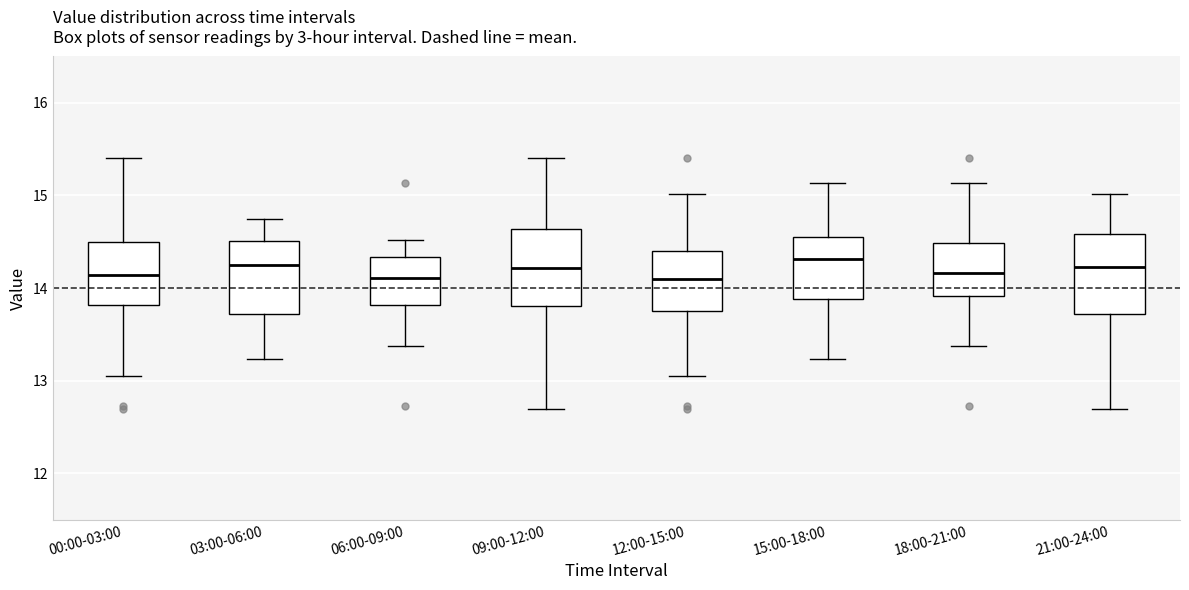

Reading left to right, read every box against the y-axis: the position of its median line, the range the box covers, and the ends of its whiskers. The values are not printed on the chart, so give them approximately, as read against the axis.

00:00-03:00: median 14.1, box 13.8 to 14.5, whiskers 13.1 to 15.4
03:00-06:00: median 14.3, box 13.7 to 14.5, whiskers 13.2 to 14.8
06:00-09:00: median 14.1, box 13.8 to 14.3, whiskers 13.4 to 14.5
09:00-12:00: median 14.2, box 13.8 to 14.6, whiskers 12.7 to 15.4
12:00-15:00: median 14.1, box 13.8 to 14.4, whiskers 13.1 to 15.0
15:00-18:00: median 14.3, box 13.9 to 14.5, whiskers 13.2 to 15.1
18:00-21:00: median 14.2, box 13.9 to 14.5, whiskers 13.4 to 15.1
21:00-24:00: median 14.2, box 13.7 to 14.6, whiskers 12.7 to 15.0